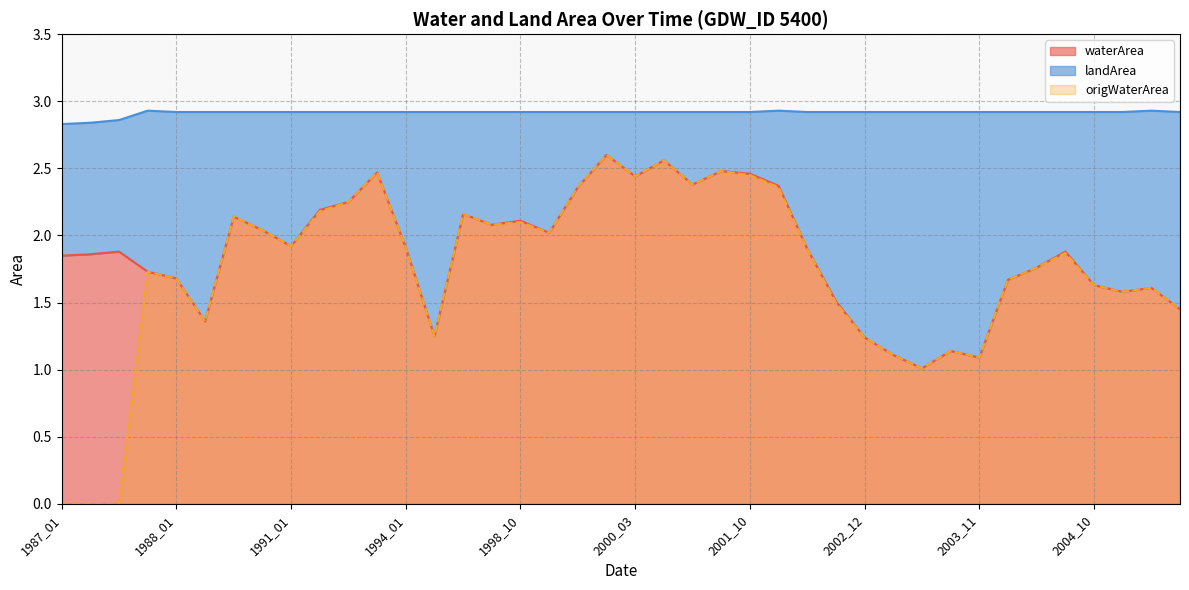

In waterArea, how many points are higher than both neighbors (excluding endpoints)?

11